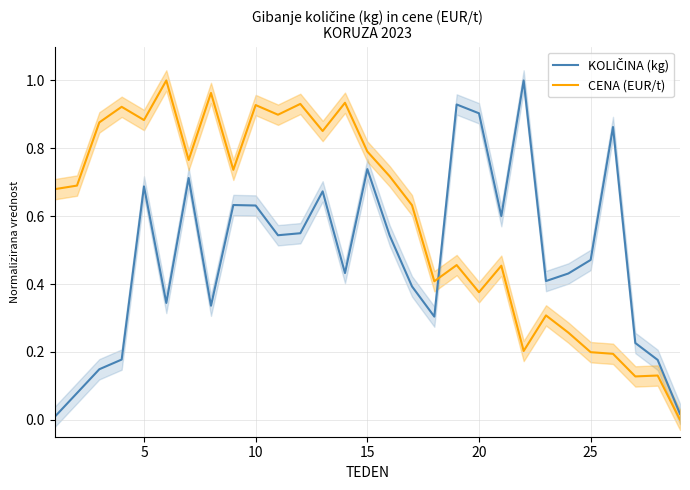

What is the average value of the KOLIČINA (kg) series?

0.5